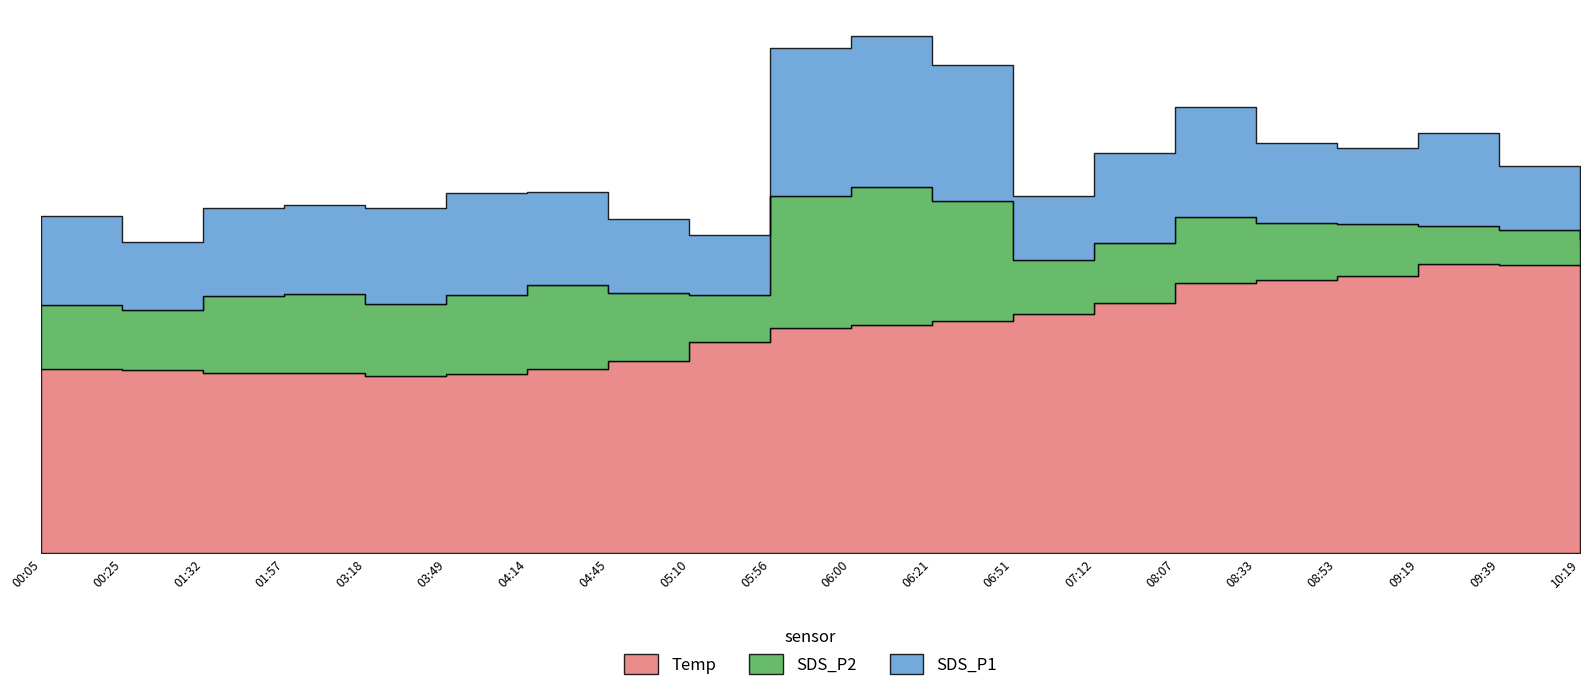

What is the value of the SDS_P2 point at the 15th from the left?

4.8